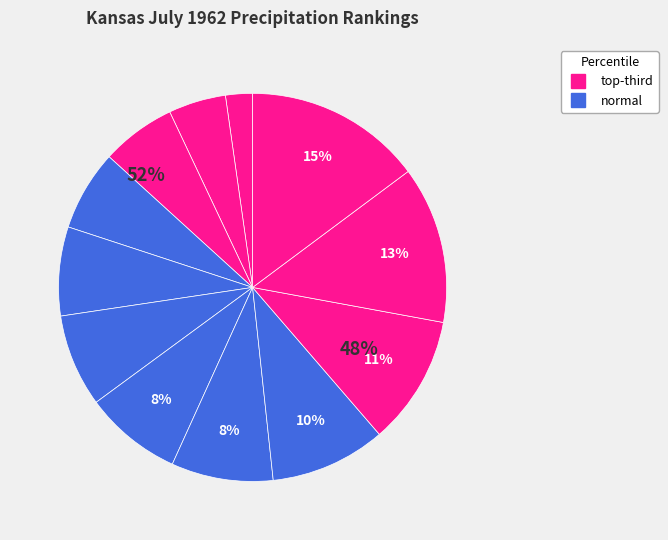

True or false: 8 accounts for 23% of the total.

False